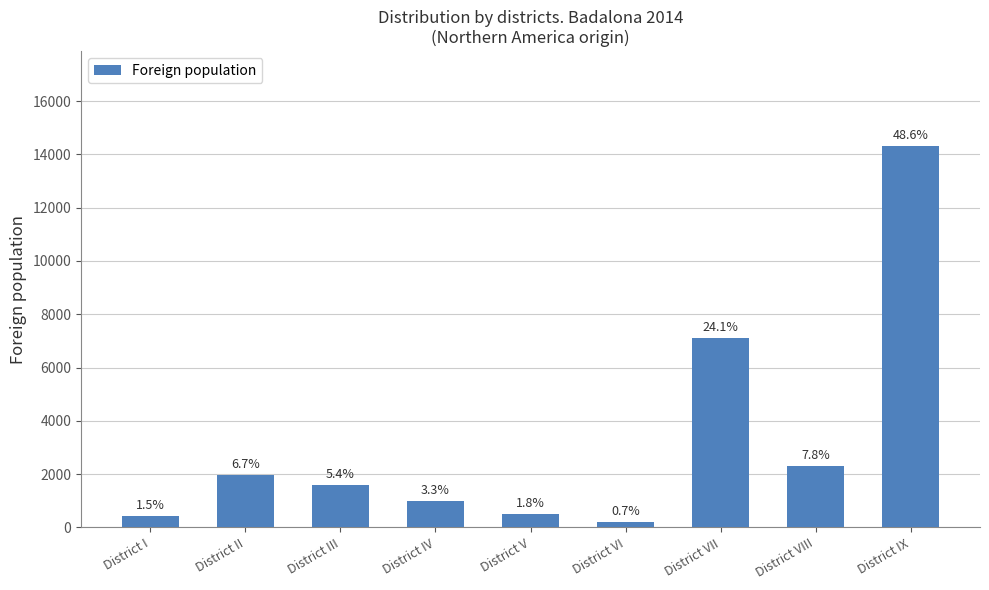

True or false: the data shows 978 at District IV.

True